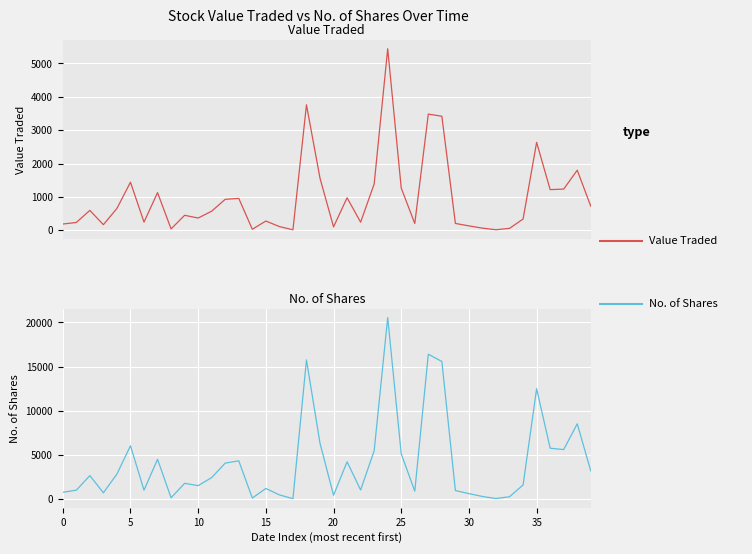

Is this an area chart (filled region under the line)?

No